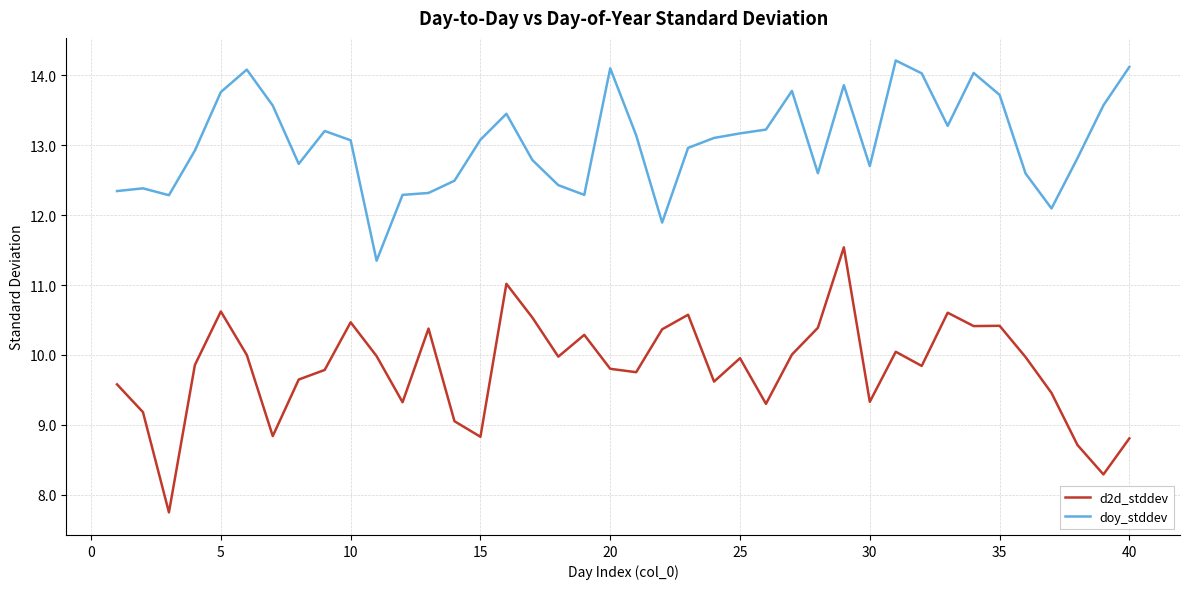

True or false: d2d_stddev and doy_stddev cross at least once.

False